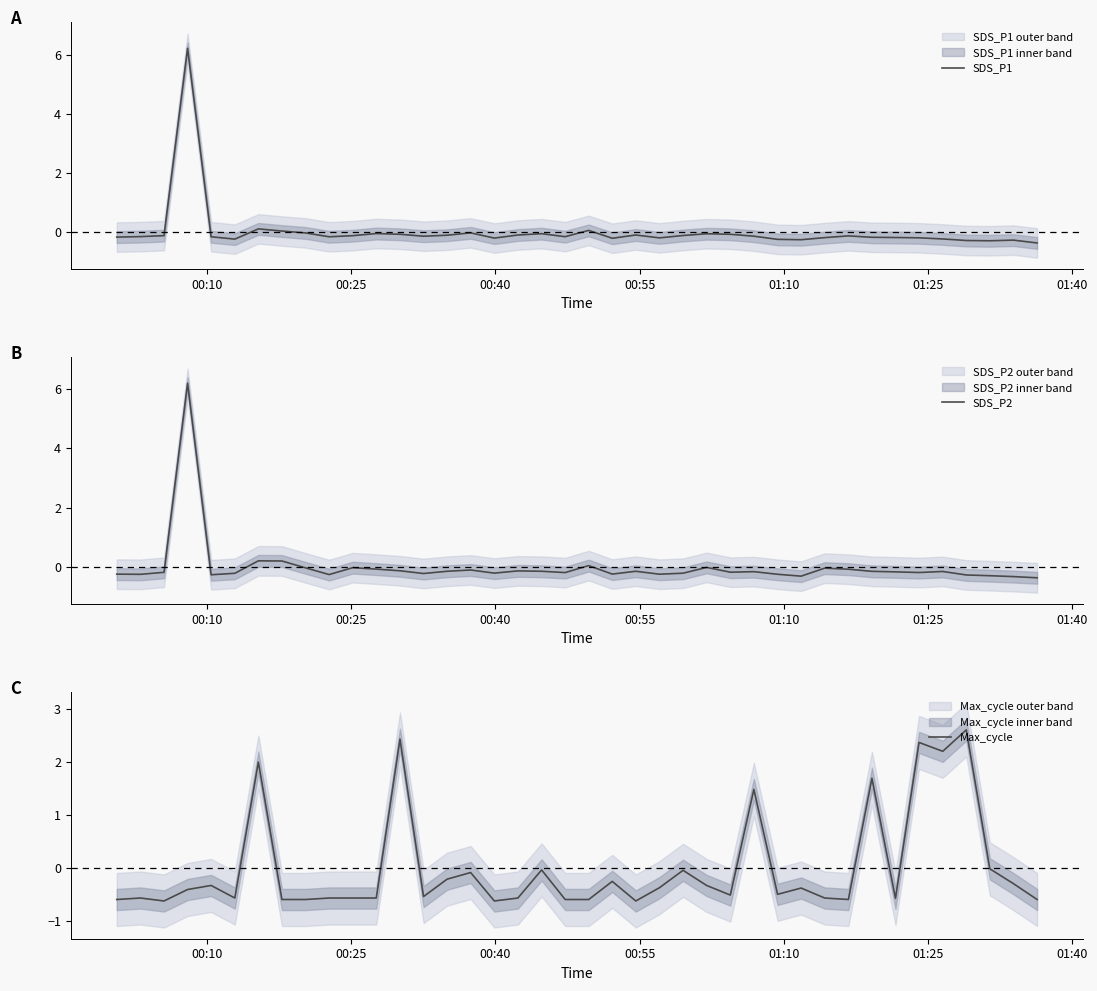

How many series are shown in this chart?

3